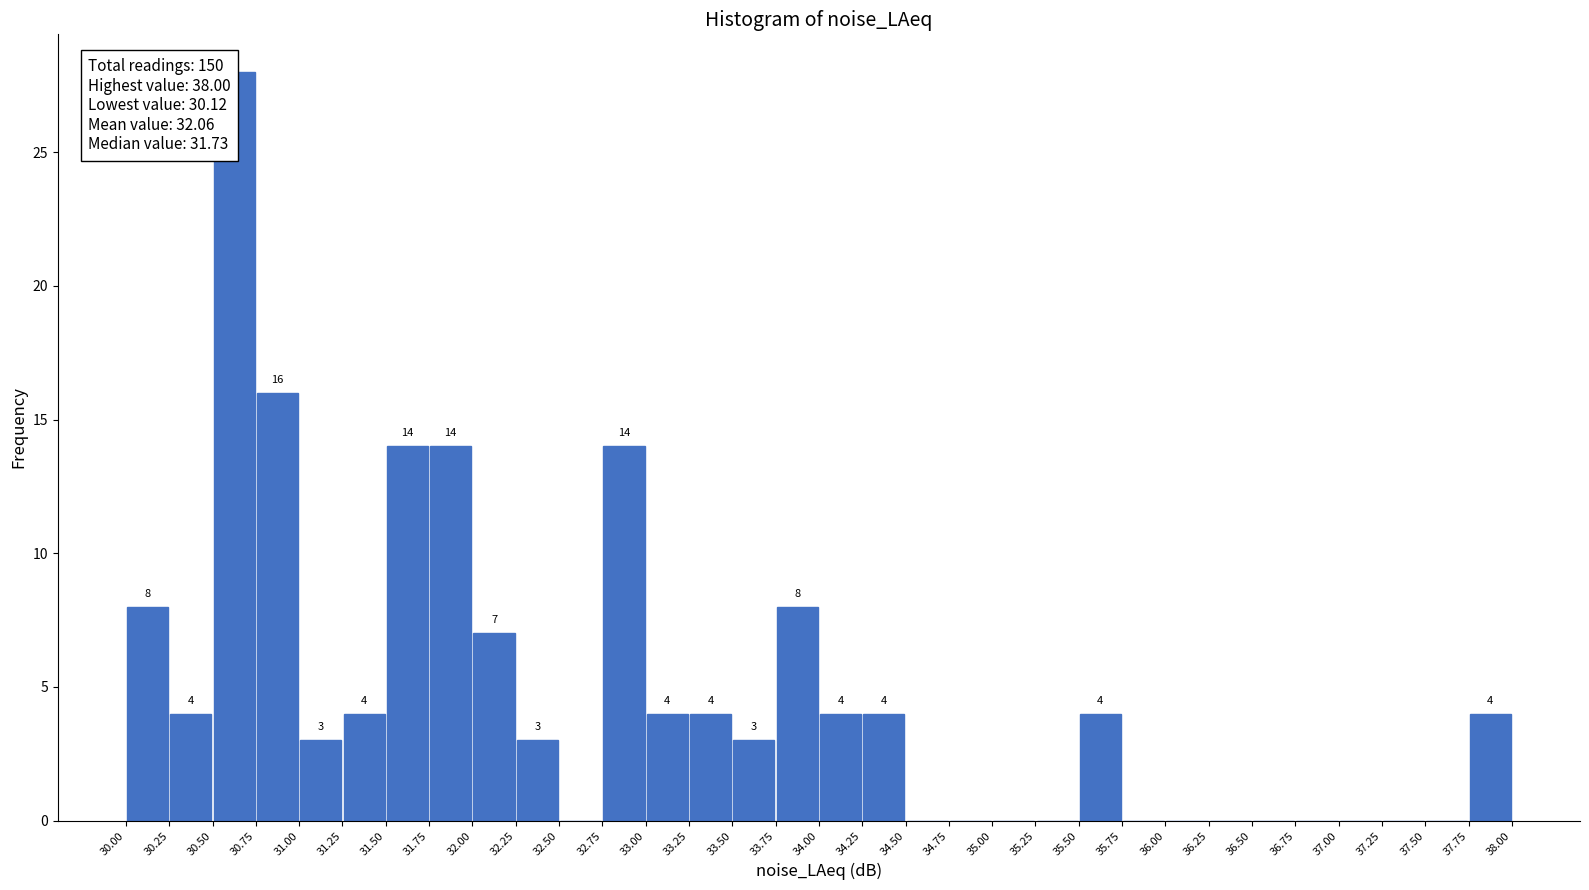

Which range on the x-axis has the tallest bar?

30.50 to 30.75